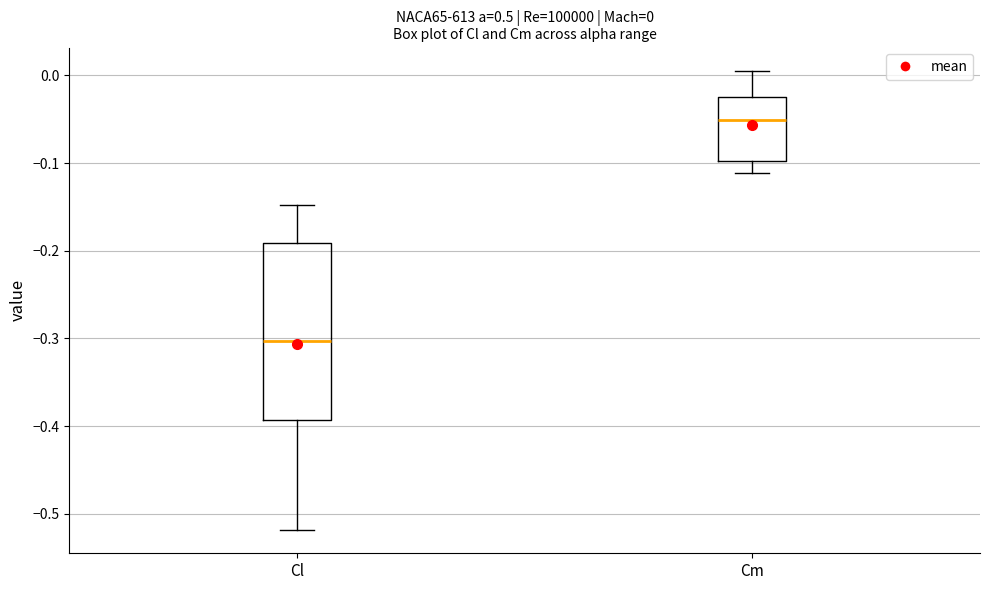

Comparing the boxes themselves (not the whiskers), which one is the tallest?

Cl